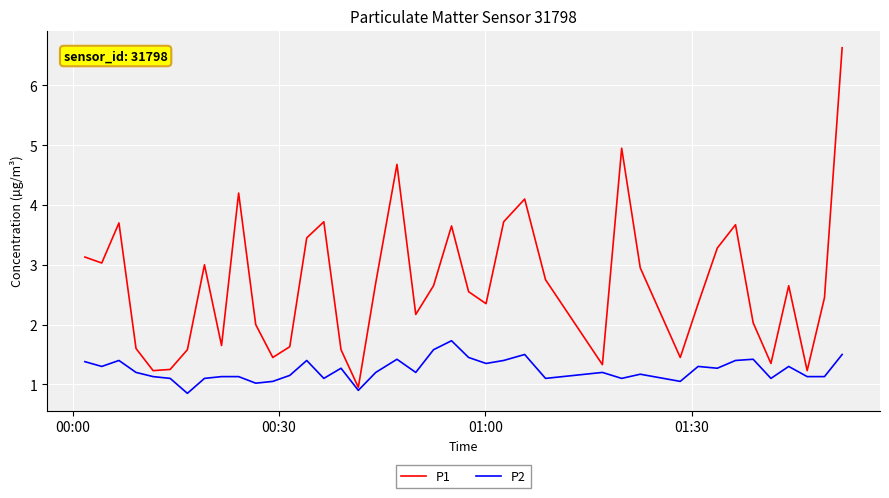

Which series has the largest total across all categories?

P1